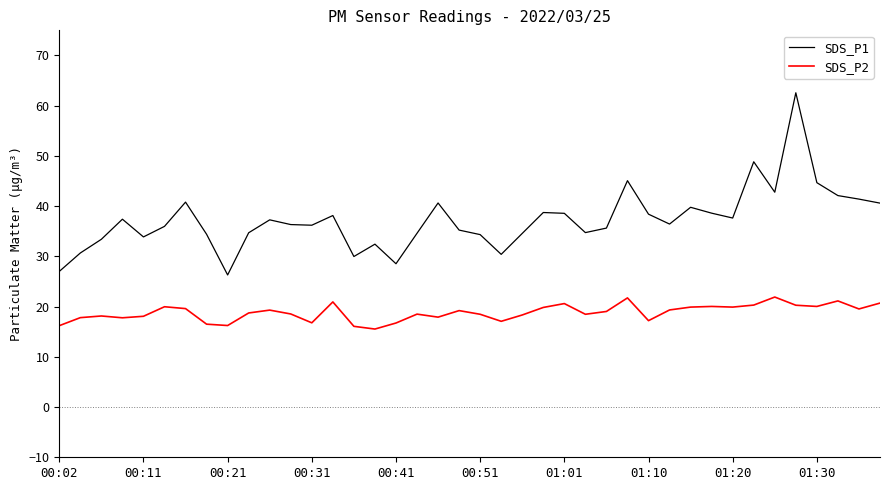

What is the difference between the second highest and second lowest values in the SDS_P1 series?

21.8